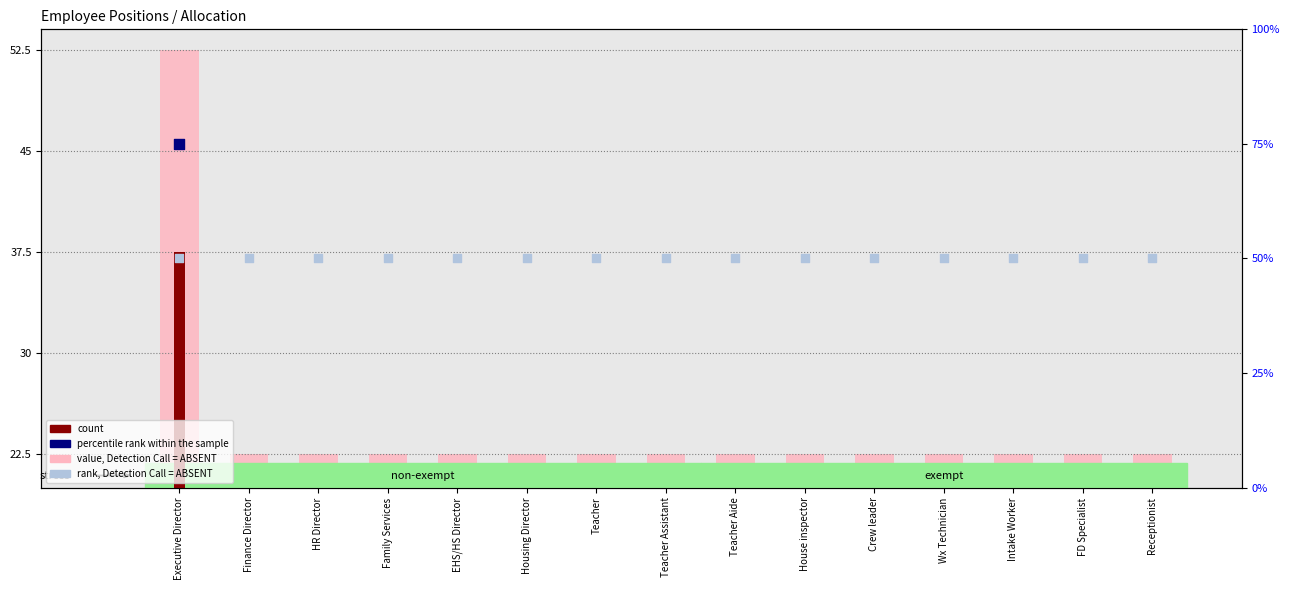

Which series contains the lowest Y value?

value, Detection Call = ABSENT